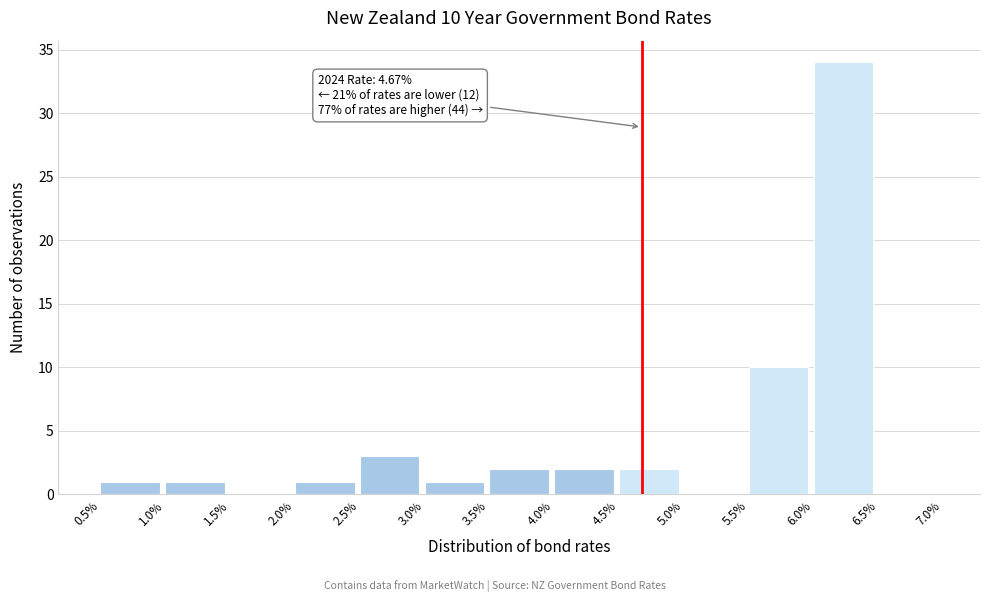

Reading right to left, extract all data points from this chart.

6.5%=0	6.0%=34	5.5%=10	5.0%=0	4.5%=2	4.0%=2	3.5%=2	3.0%=1	2.5%=3	2.0%=1	1.5%=0	1.0%=1	0.5%=1